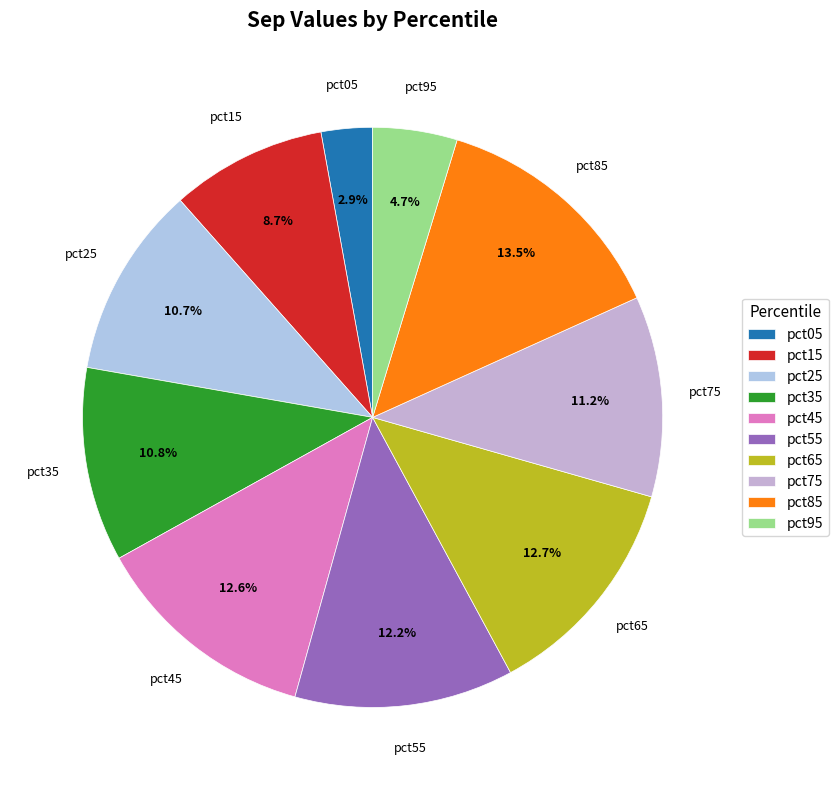

What percentage do pct55 and pct45 together represent?

24.8%